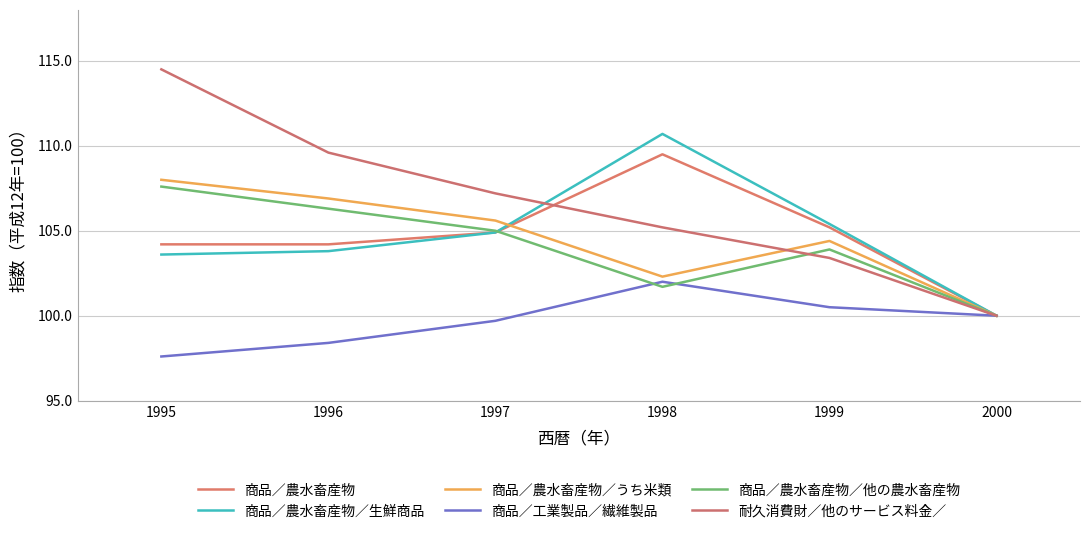

Read the 商品／農水畜産物／うち米類 value at 1995.

108.0